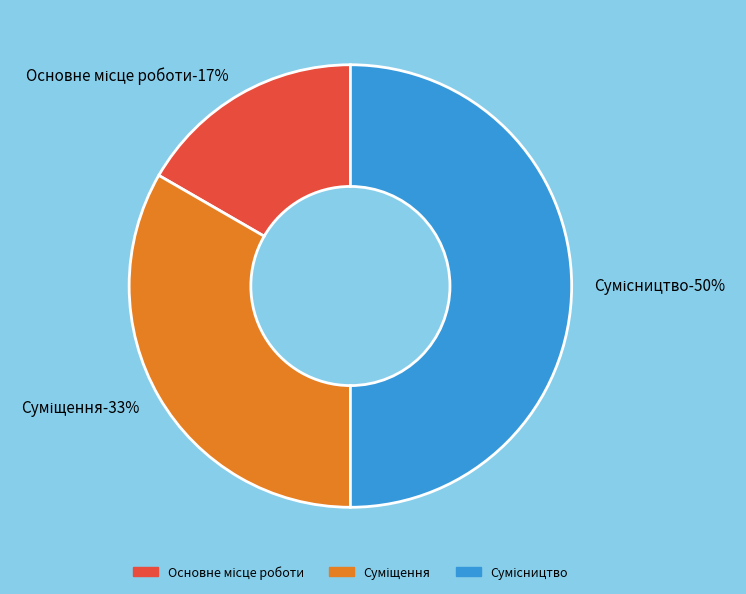

Does any single category account for the majority?

No